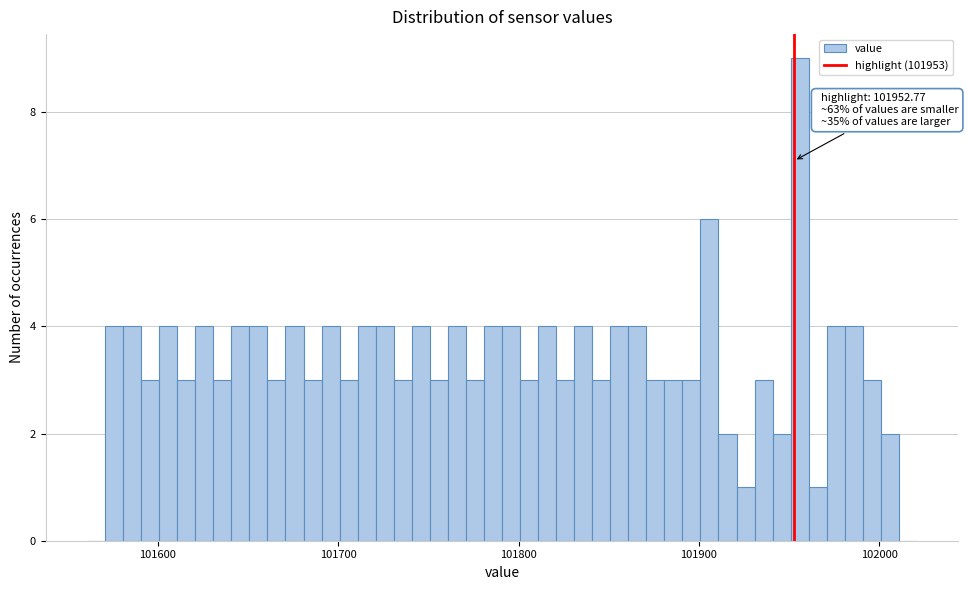

Read against the x-axis, roughly where is the centre of the tallest bar?

101960